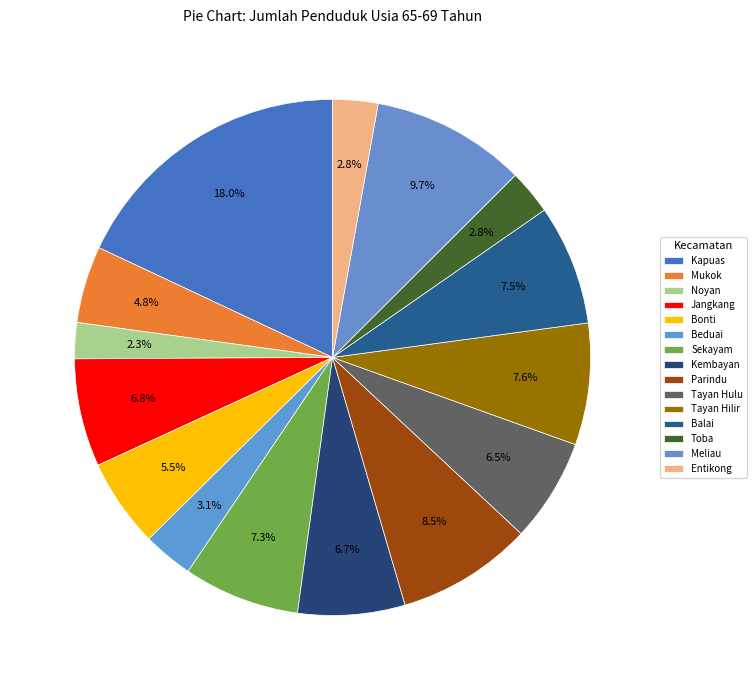

Which category has the smallest portion of the pie?

Noyan